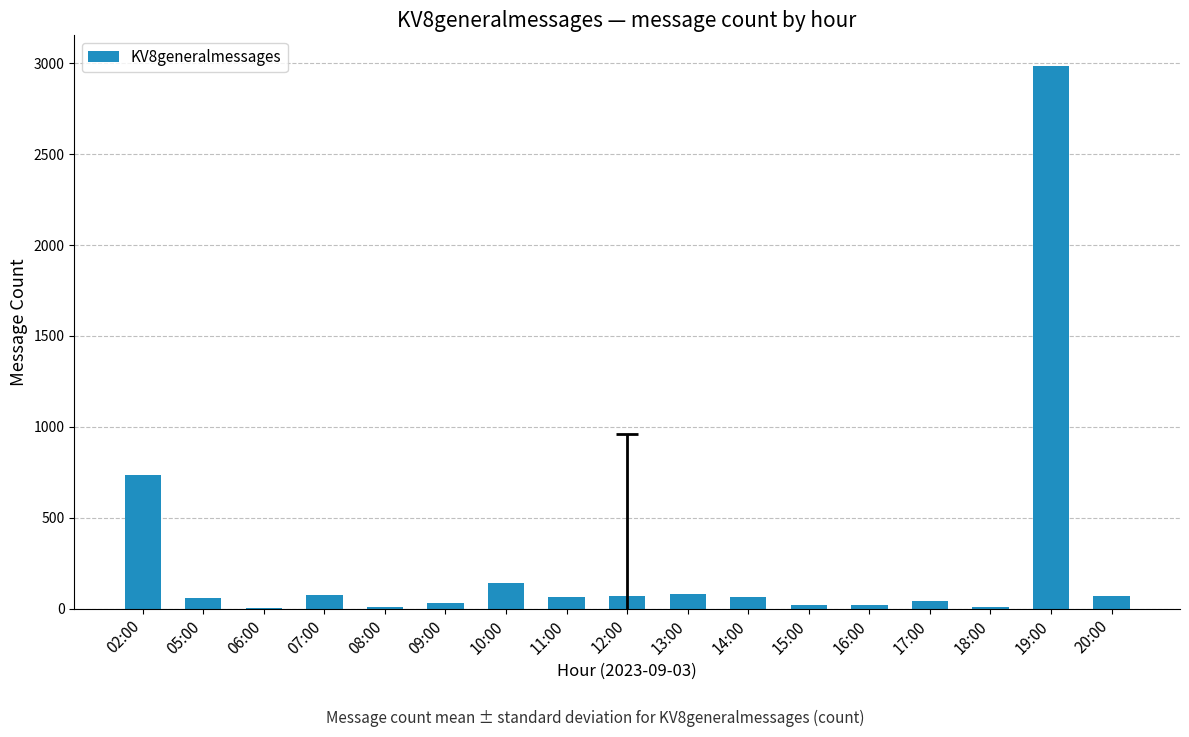

At which category does the chart reach its peak across all series?

19:00